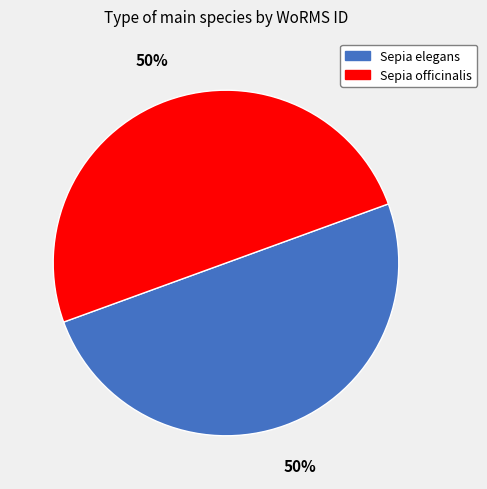

To the nearest percent, what percentage of the pie is Sepia officinalis?

50%